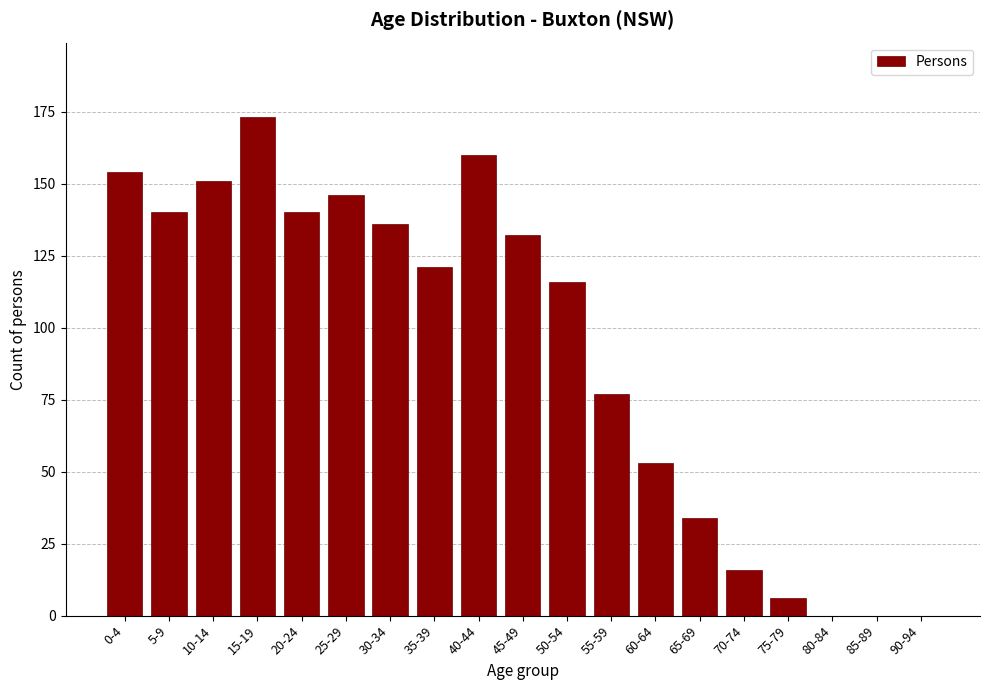

Reading right to left, extract all data points from this chart.

90-94=0	85-89=0	80-84=0	75-79=6	70-74=16	65-69=34	60-64=53	55-59=77	50-54=116	45-49=132	40-44=160	35-39=121	30-34=136	25-29=146	20-24=140	15-19=173	10-14=151	5-9=140	0-4=154